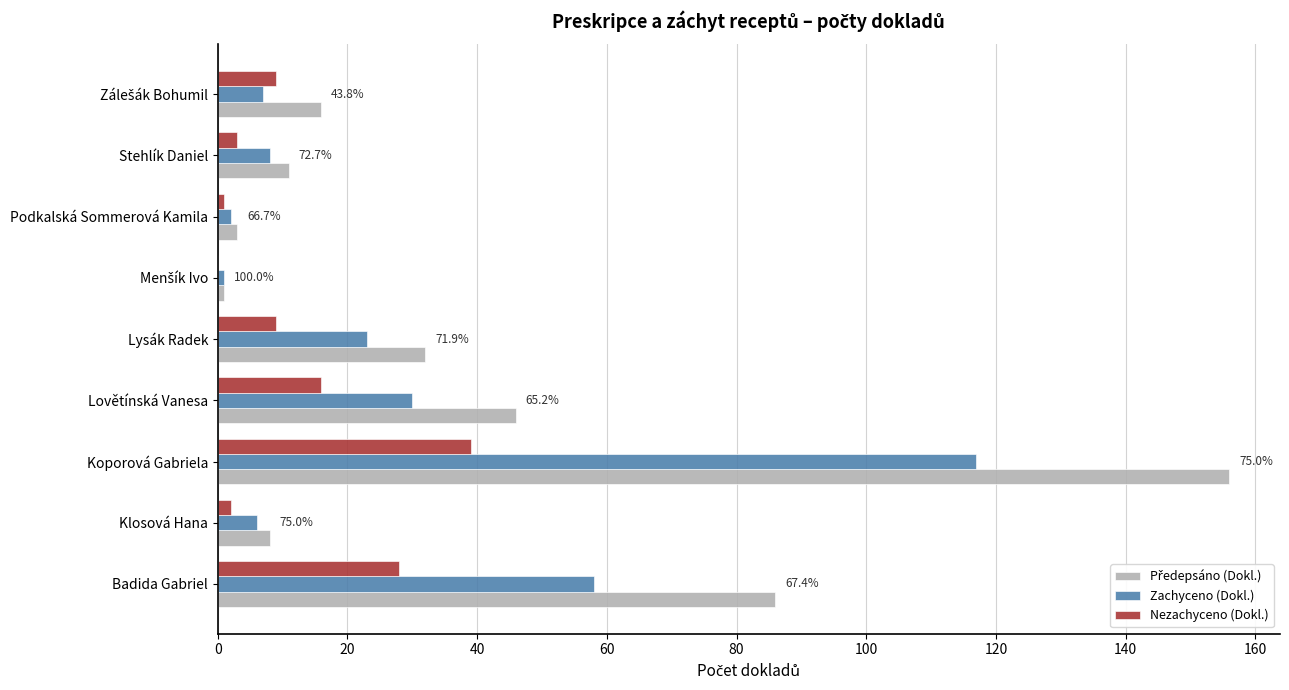

Where is Nezachyceno (Dokl.) nearest to the value 19?

Lovětínská Vanesa